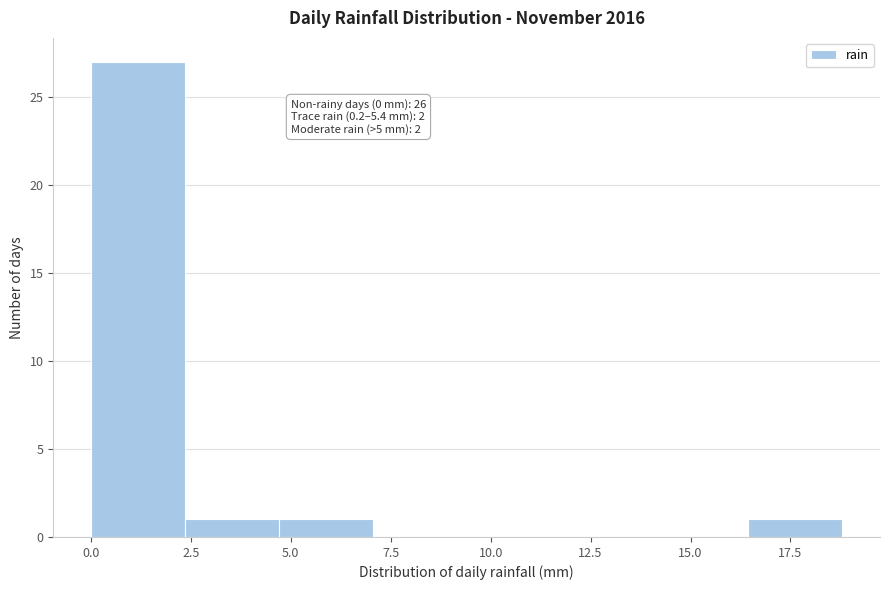

Over which range of the x-axis is the bar tallest?

0.00 to 2.35